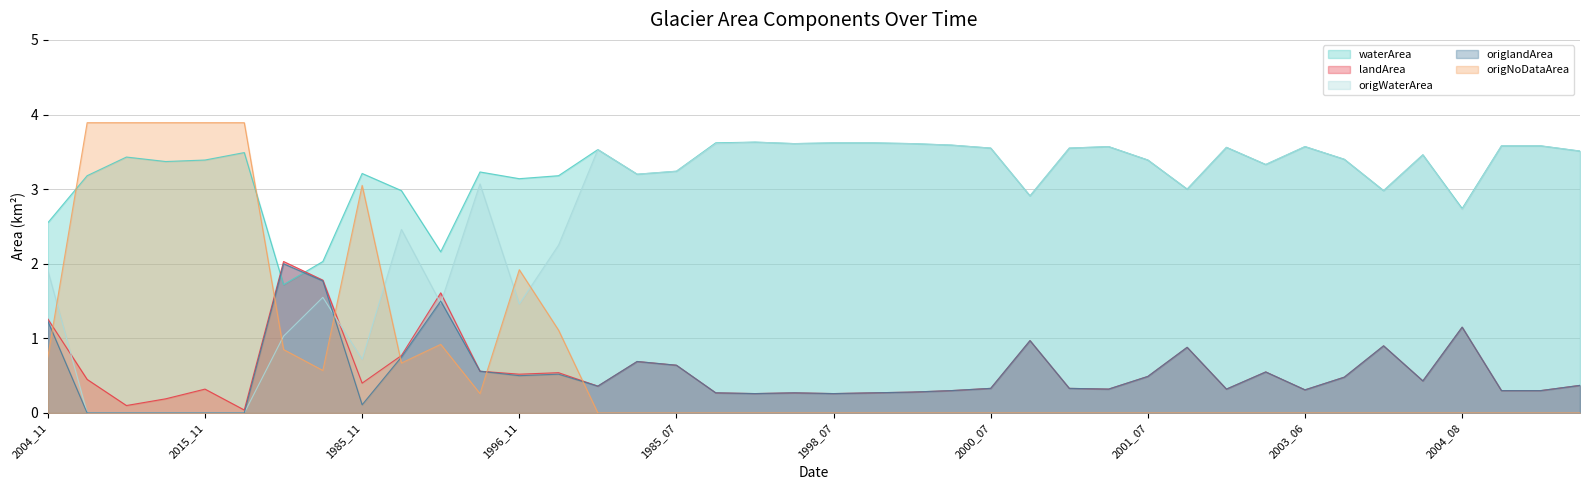

Between 2000_06 and 2002_07, which series saw the biggest shift?

waterArea